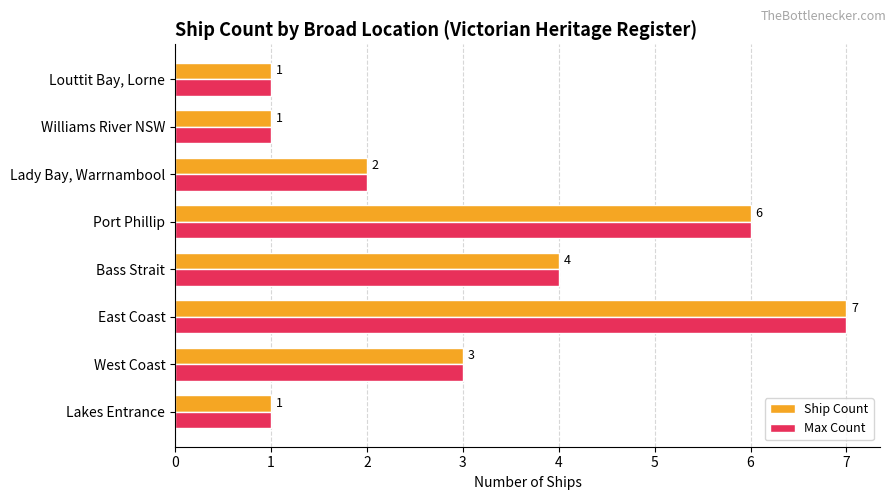

At which label is Ship Count closest to 4?

Bass Strait